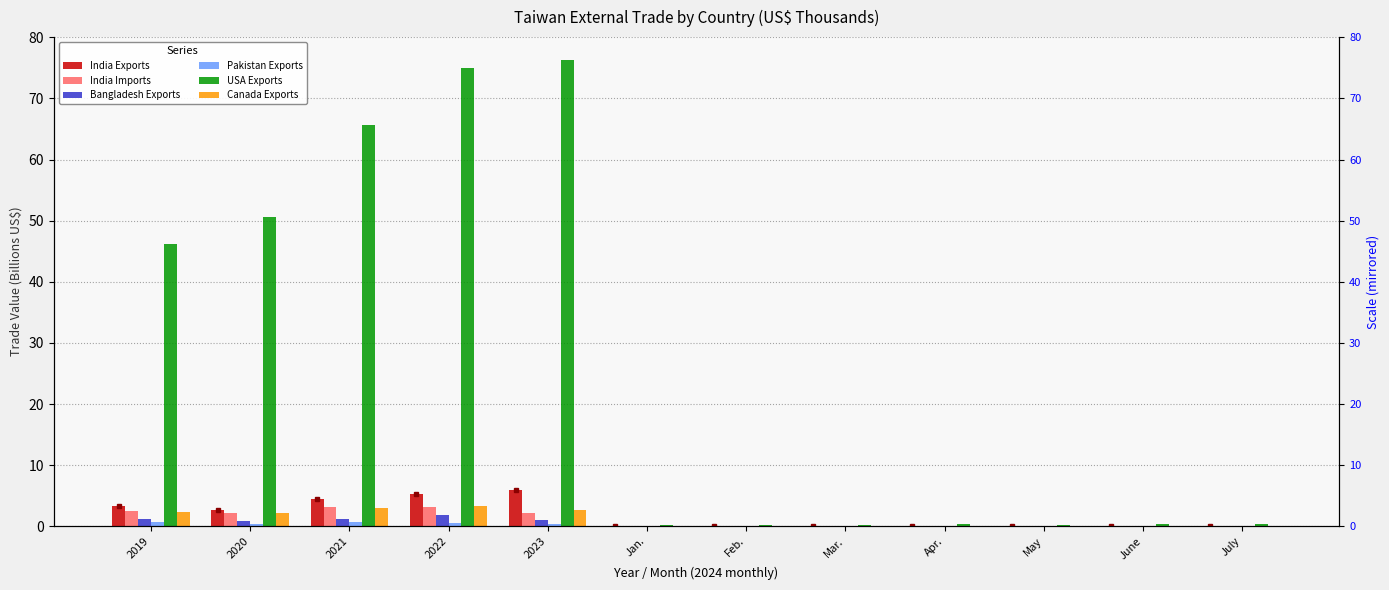

What are all the series names shown in the legend?

India Exports, India Imports, Bangladesh Exports, Pakistan Exports, USA Exports, Canada Exports